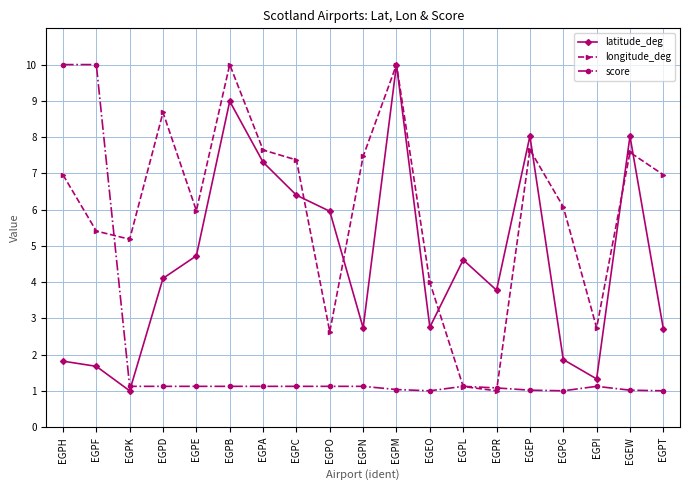

Which series changed the most between EGPF and EGPG?

score